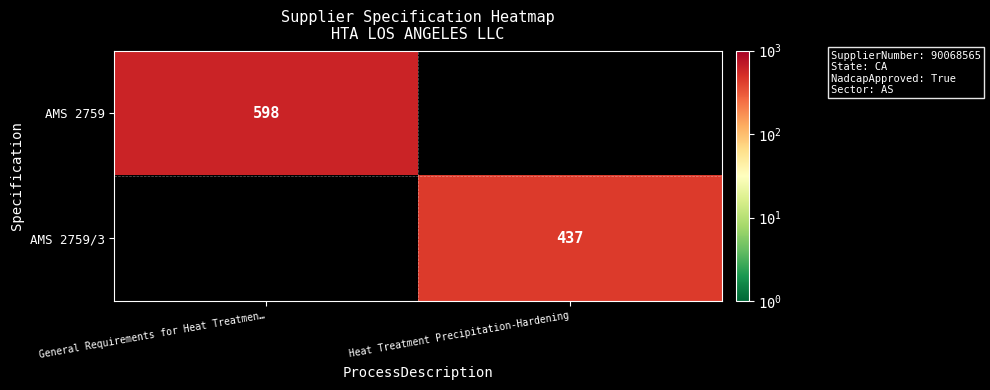

The AMS 2759 series shows 296 at General Requirements for Heat Treatmen…. True or false?

False